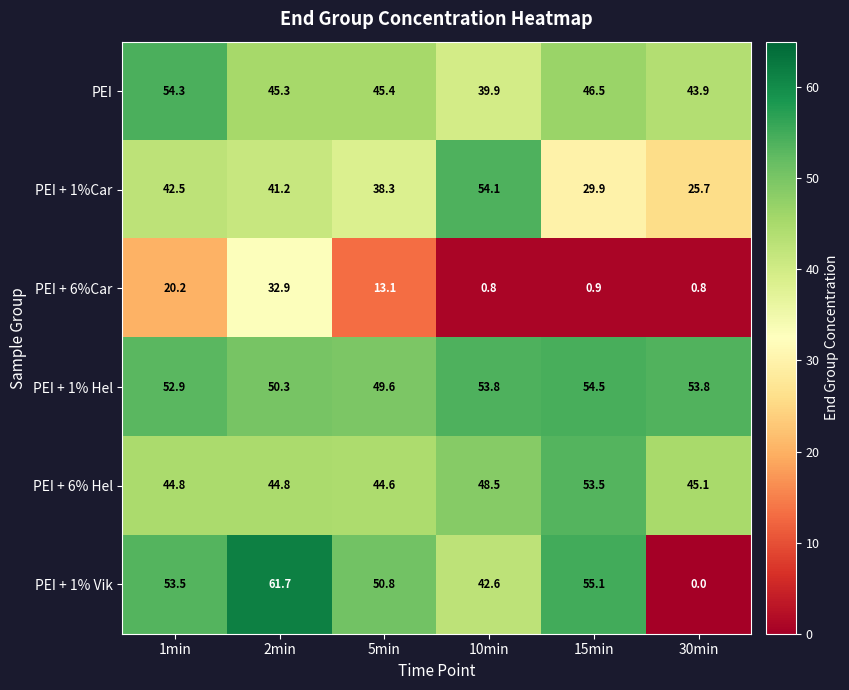

What is the maximum value shown in the chart?

61.7